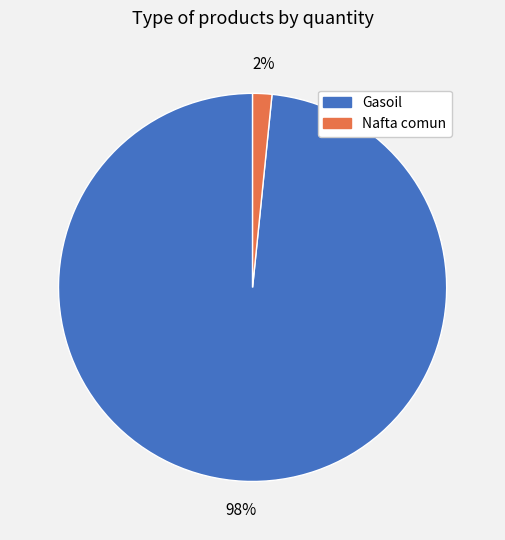

Rank the categories by value from lowest to highest.

Nafta comun, Gasoil